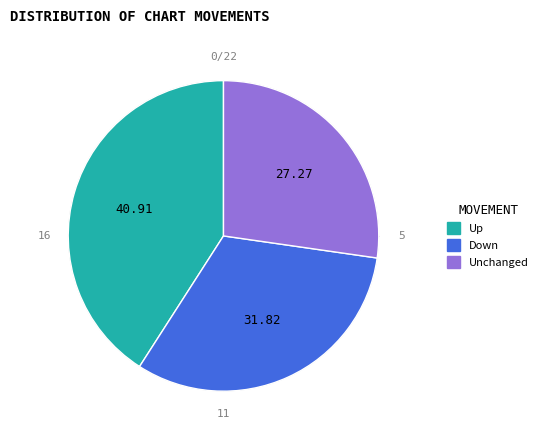

To the nearest percent, what percentage of the pie is down?

32%